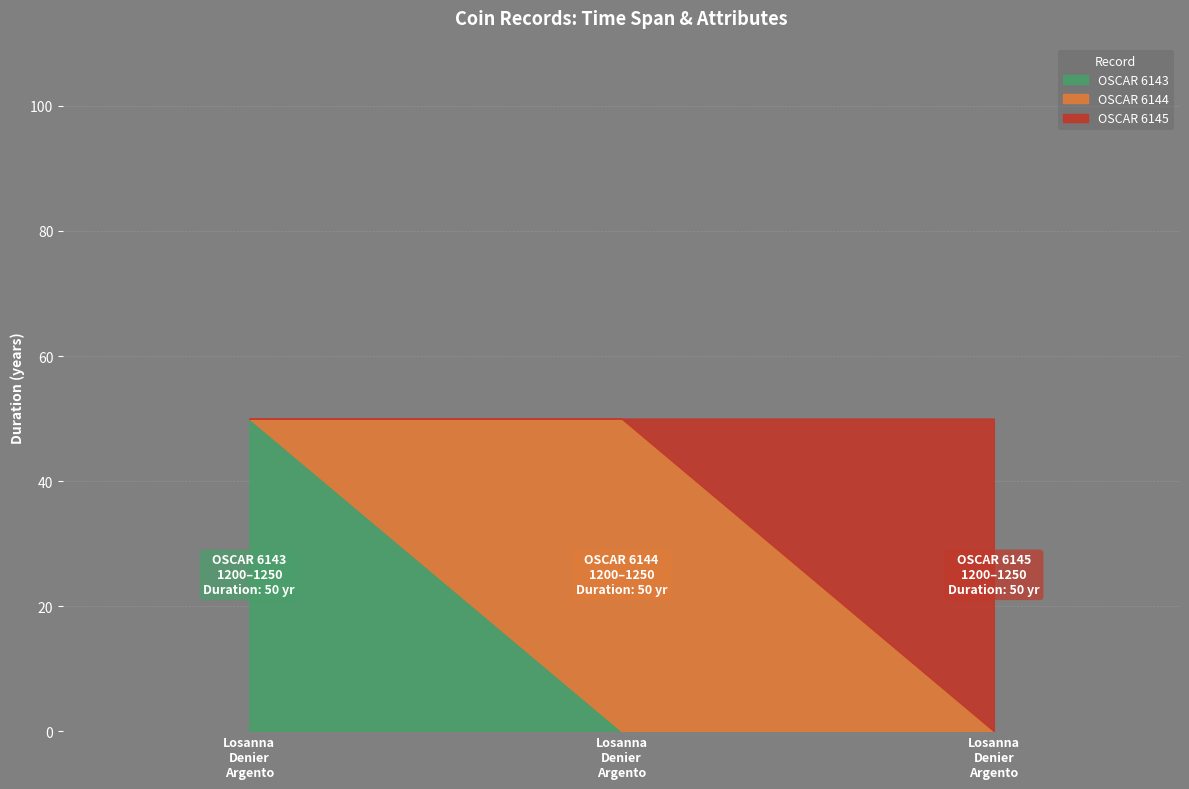

What is the difference between the highest and lowest values at OSCAR 6145?

50